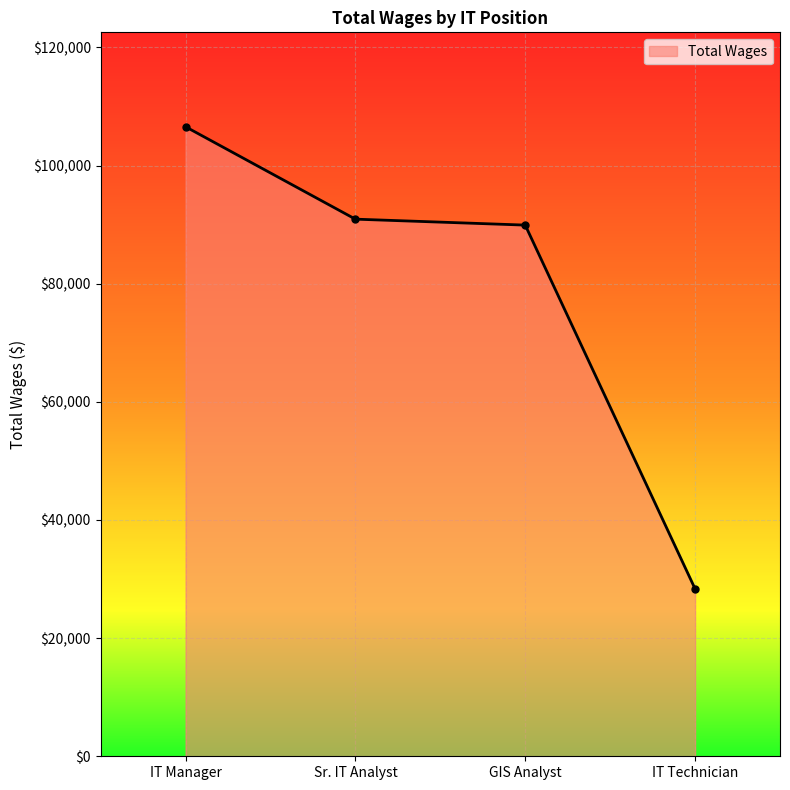

List the labels in order of value, smallest first.

IT Technician, GIS Analyst, Sr. IT Analyst, IT Manager